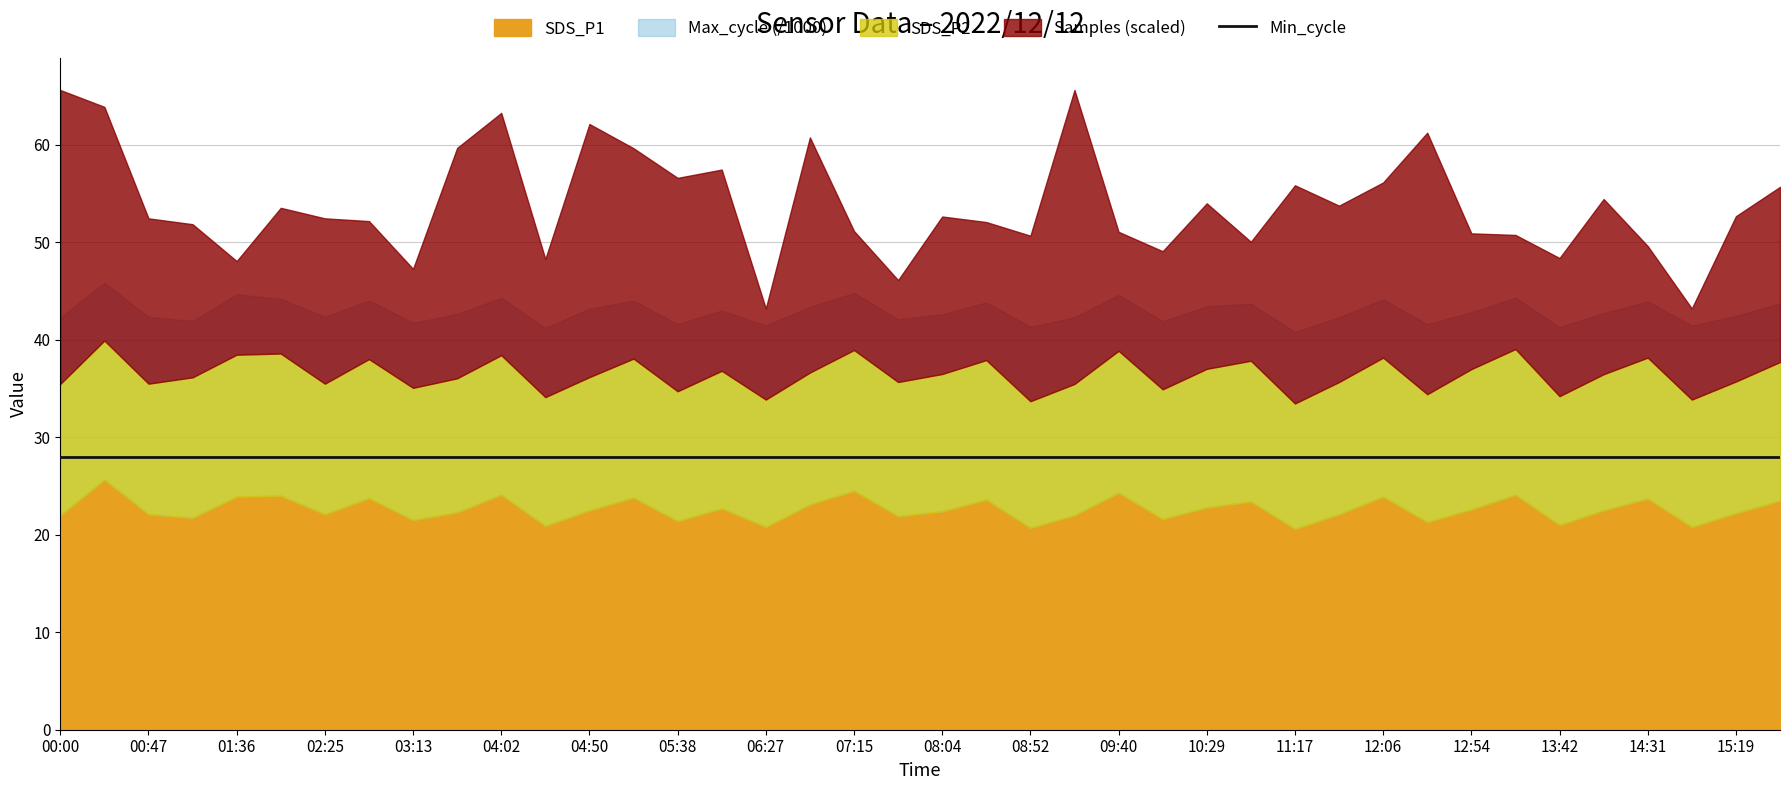

What position from the right is 02:25?

34